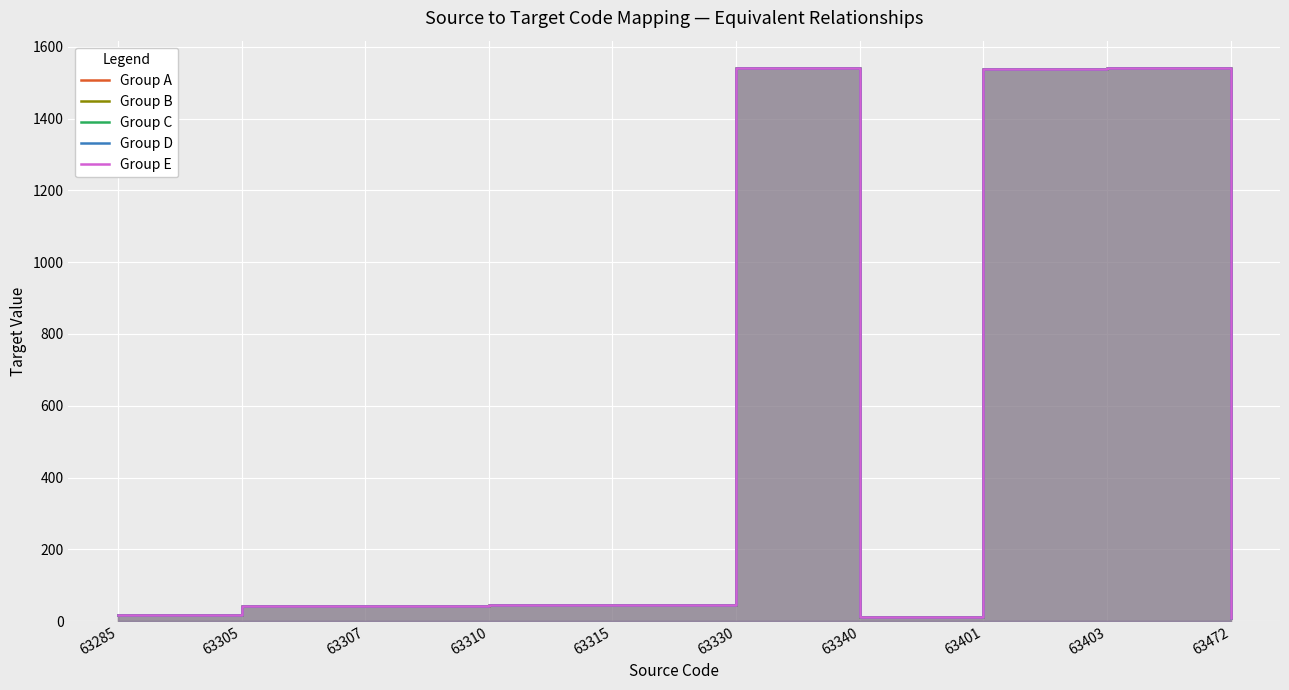

The value of Group B at 63315 is 45.0. True or false?

True